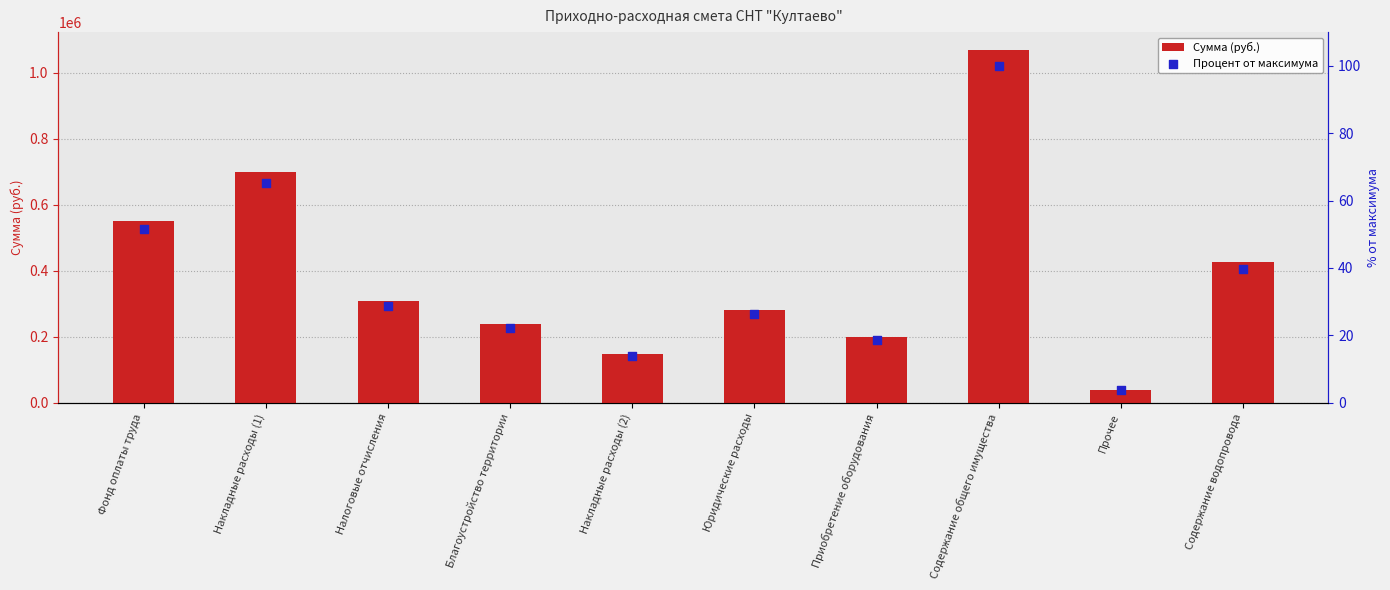

Is the value of Процент от максимума at Накладные расходы (2) greater than the value of Сумма (руб.) at Содержание общего имущества?

No